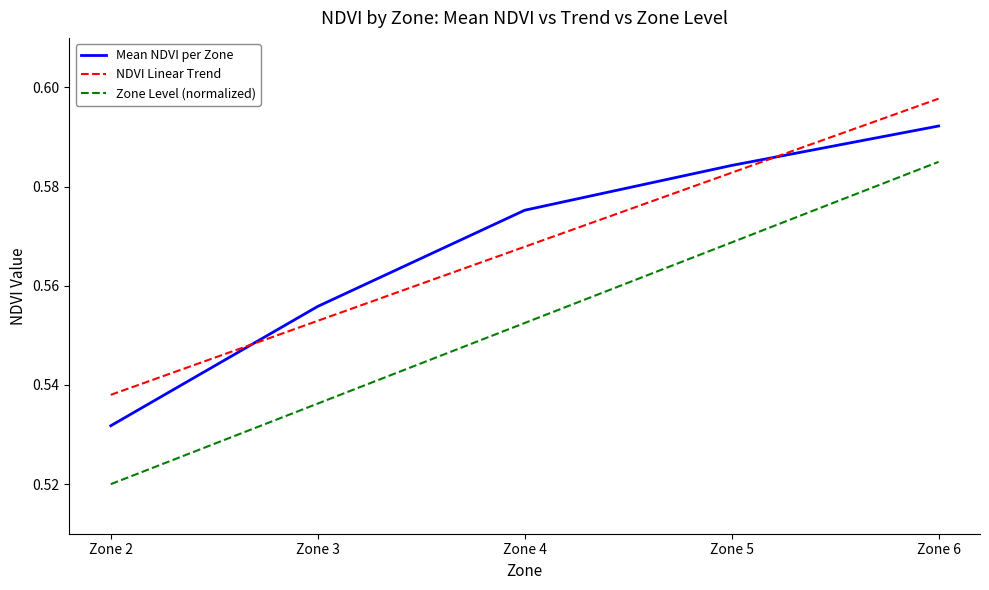

Which category has the lowest value across all series?

Zone 2